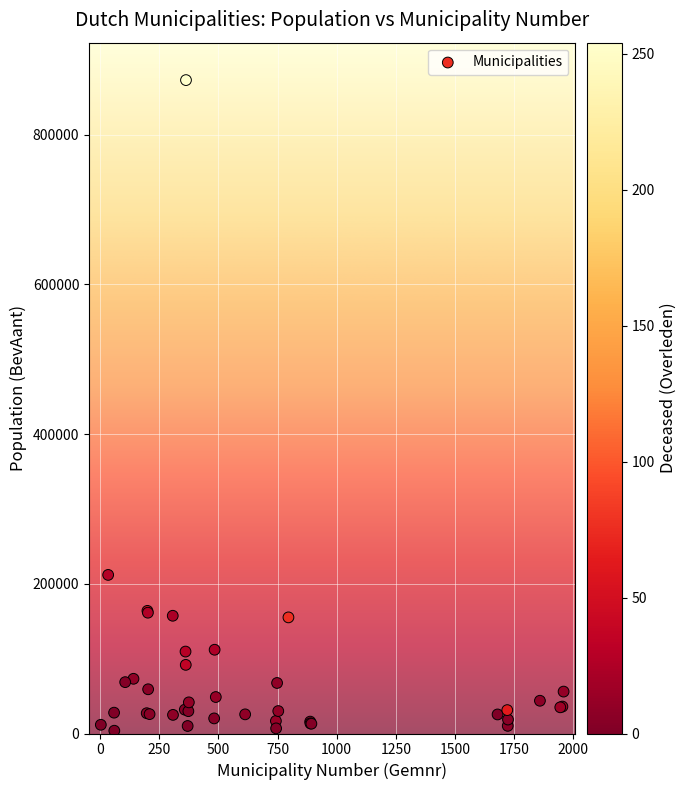

What Y value in the scatter plot is closest to 438248?

211840